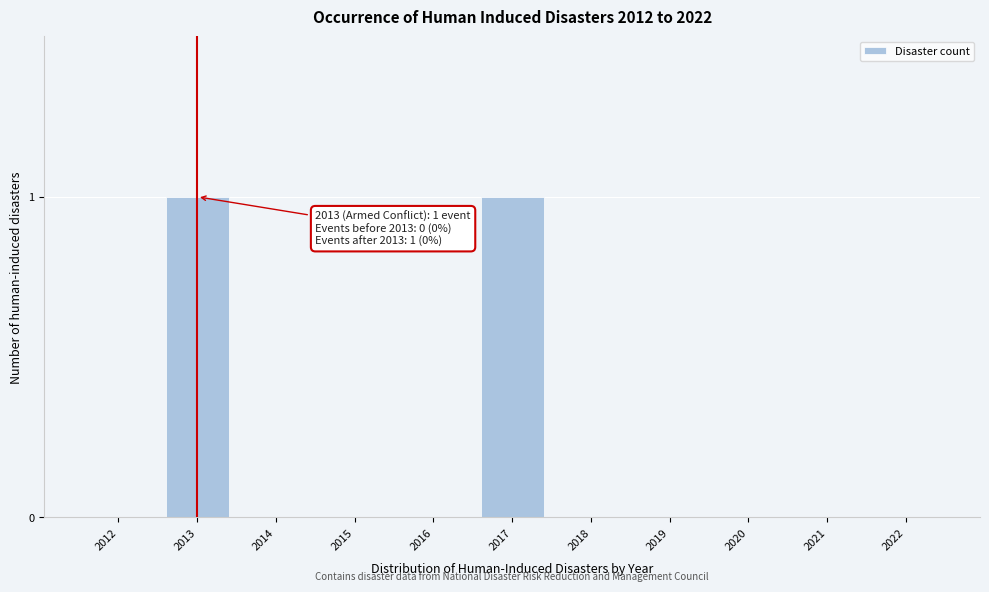

Reading right to left, transcribe all the data shown in this chart.

2022=0	2021=0	2020=0	2019=0	2018=0	2017=1	2016=0	2015=0	2014=0	2013=1	2012=0